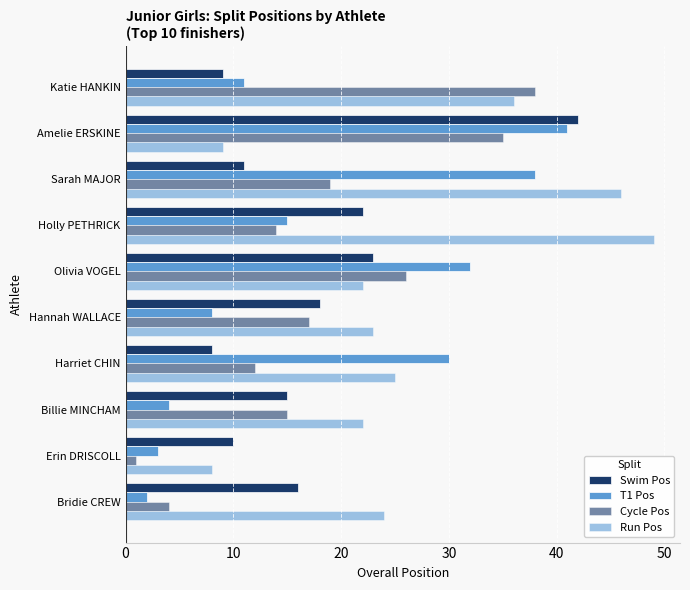

Count the number of categories in the chart.

10